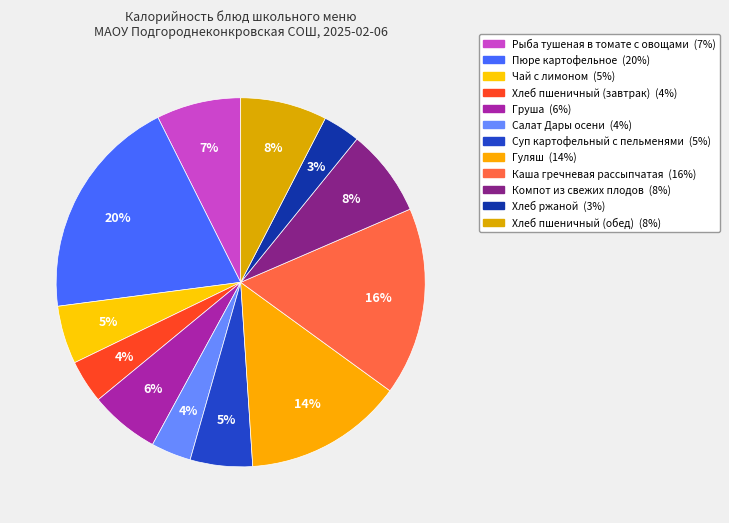

Which category has the smallest portion of the pie?

Хлеб ржаной